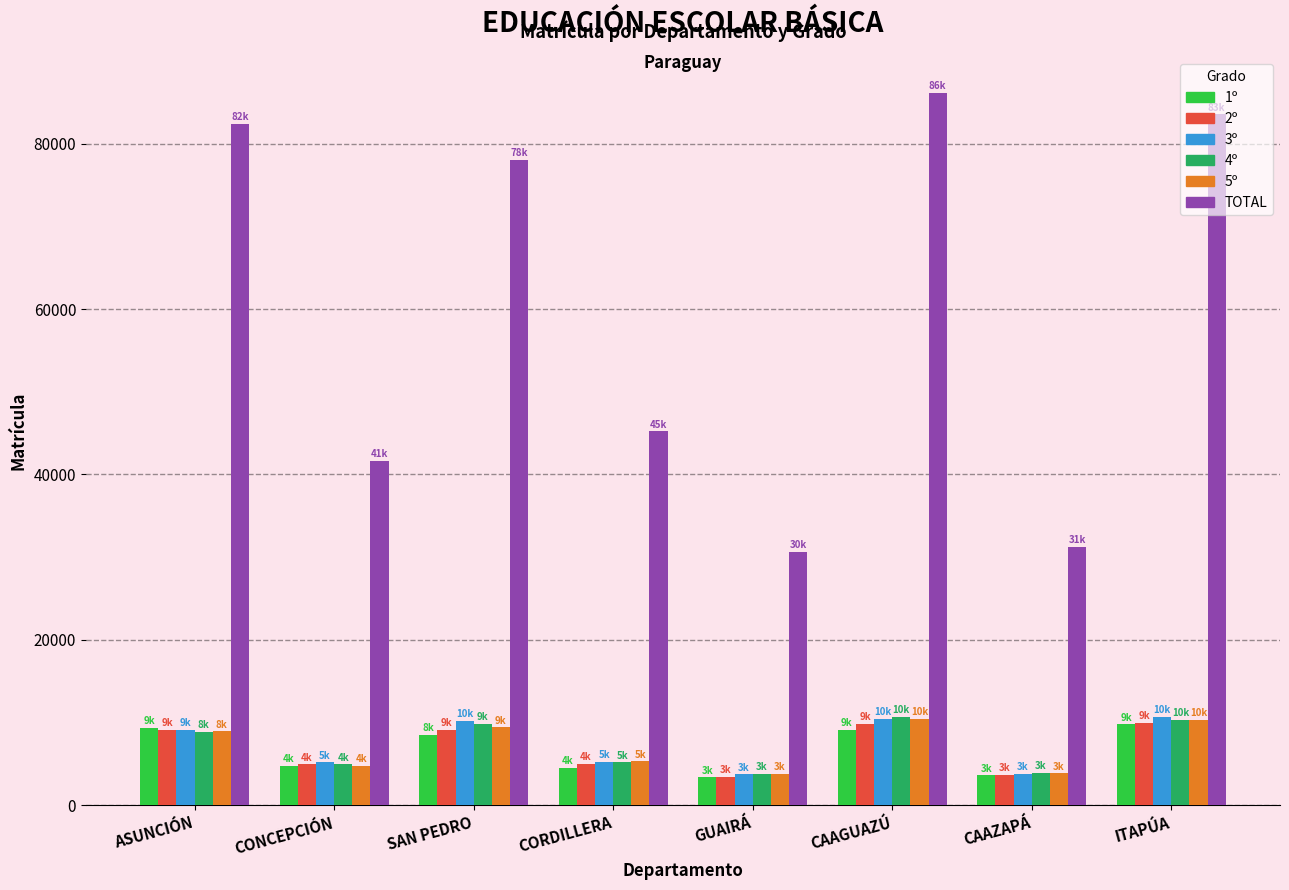

What position from the right is SAN PEDRO?

6